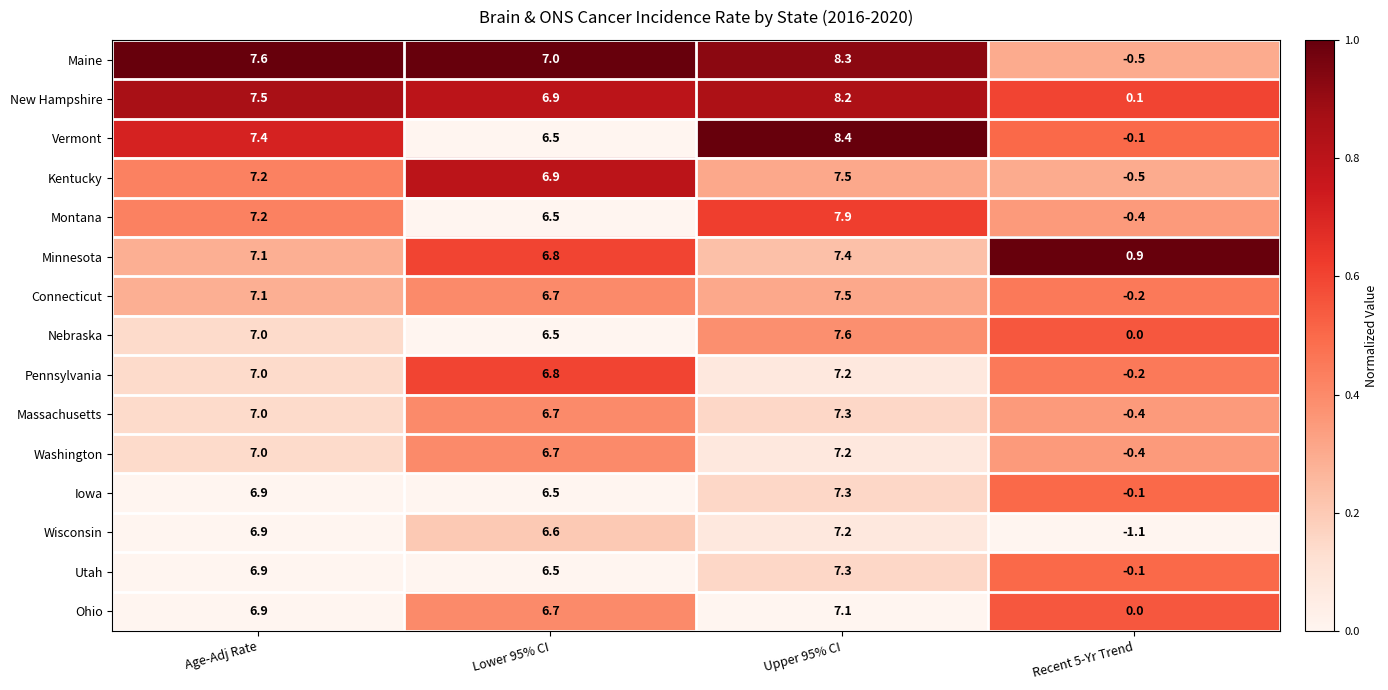

What is the difference between the New Hampshire values at Recent 5-Yr Trend and Lower 95% CI?

6.8